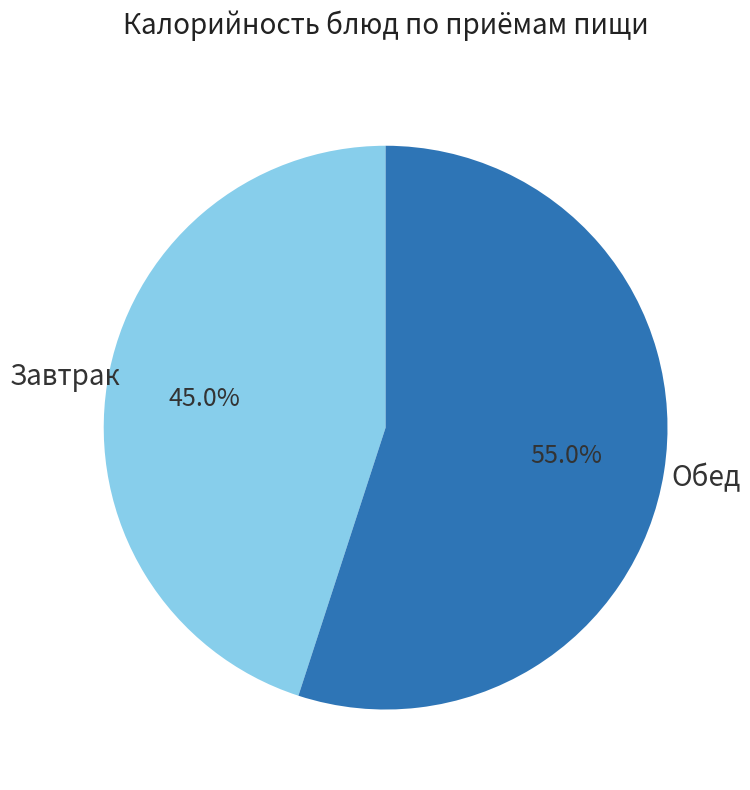

Does any single category account for the majority?

Yes